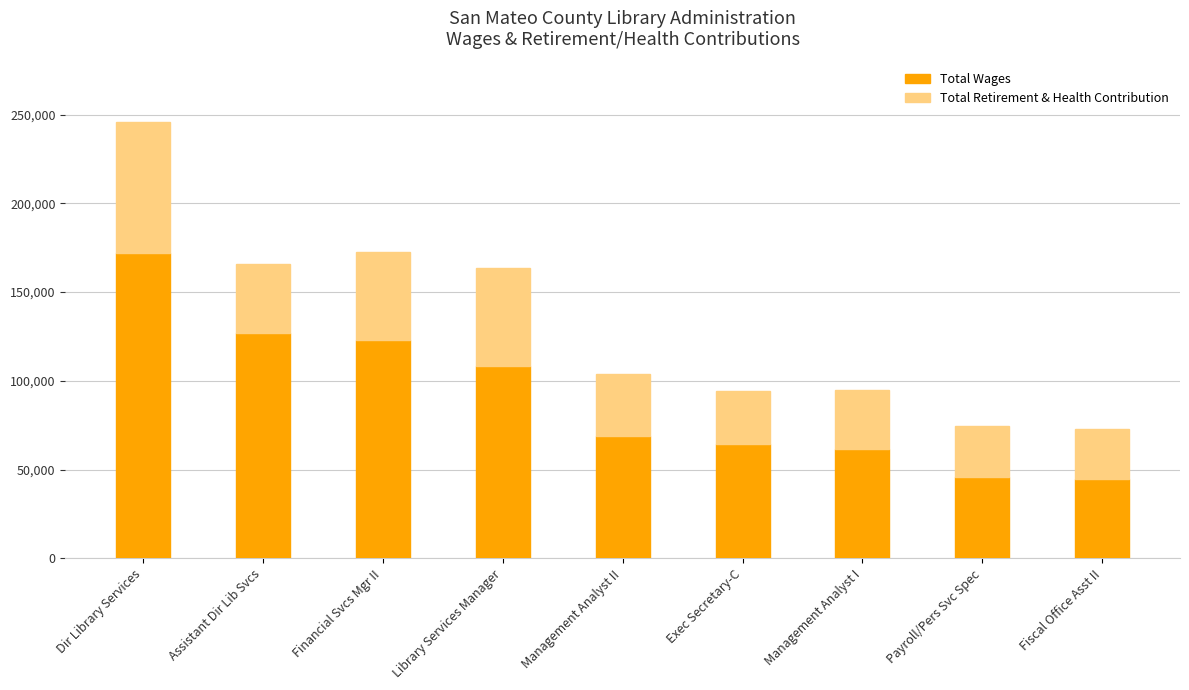

At which category is the sum across all series the highest?

Dir Library Services